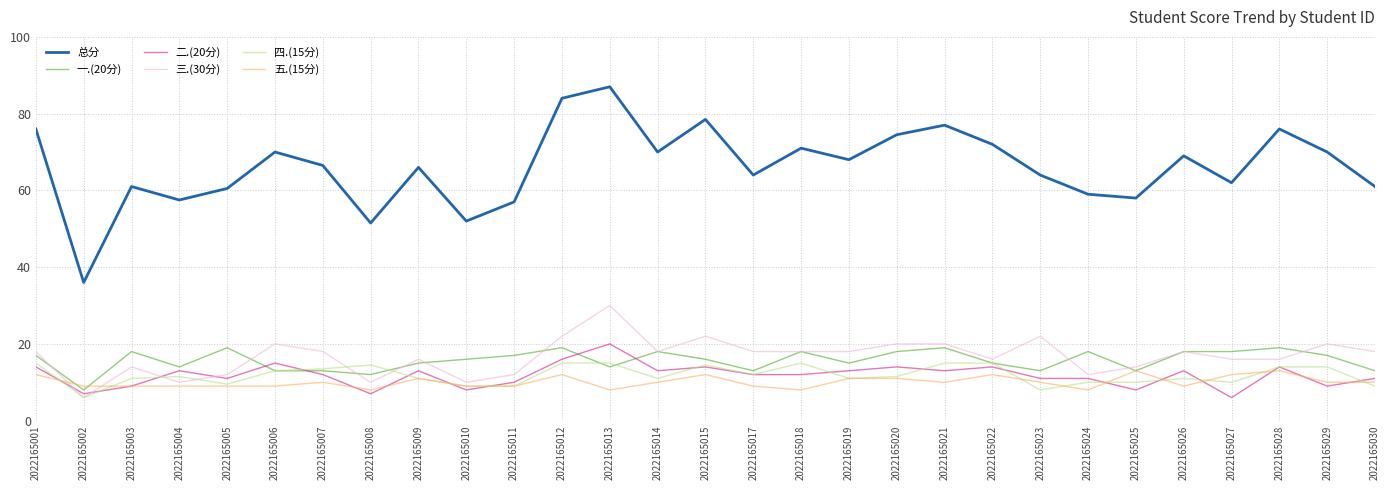

What is the maximum value for 二.(20分)?

20.0